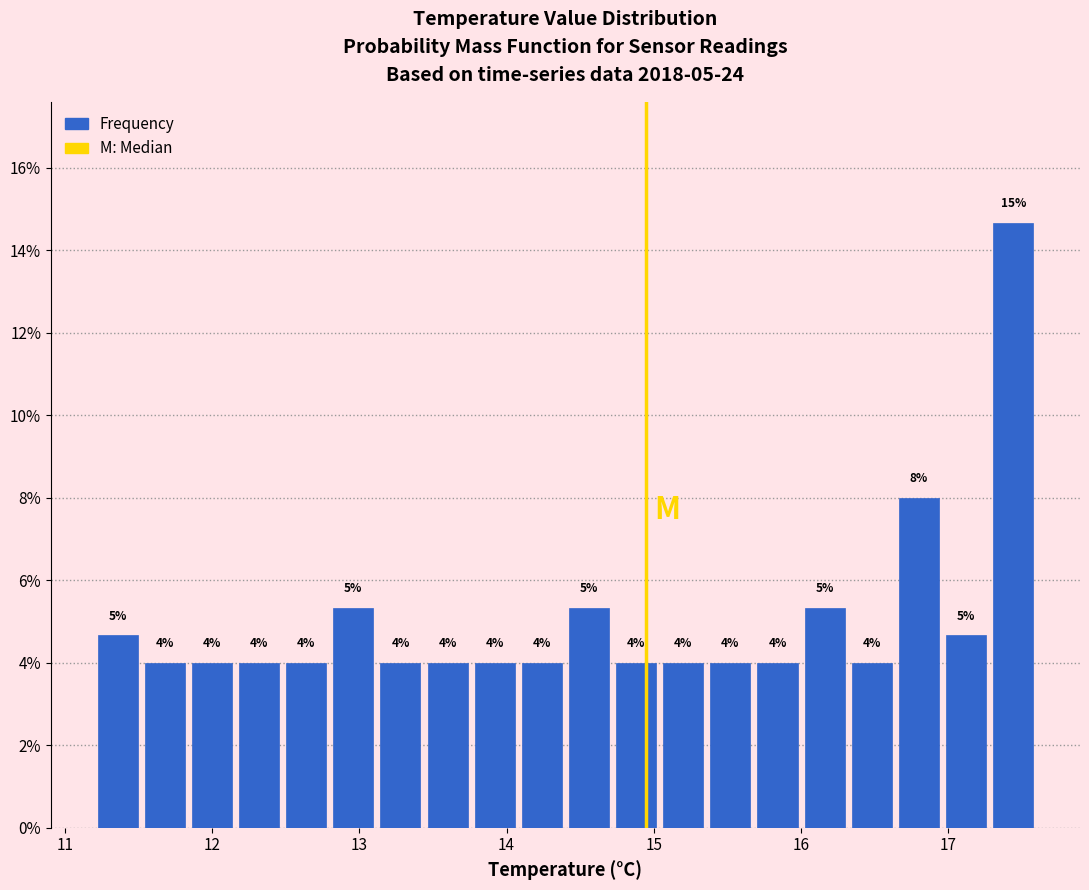

Read against the x-axis, roughly where is the centre of the tallest bar?

17.4